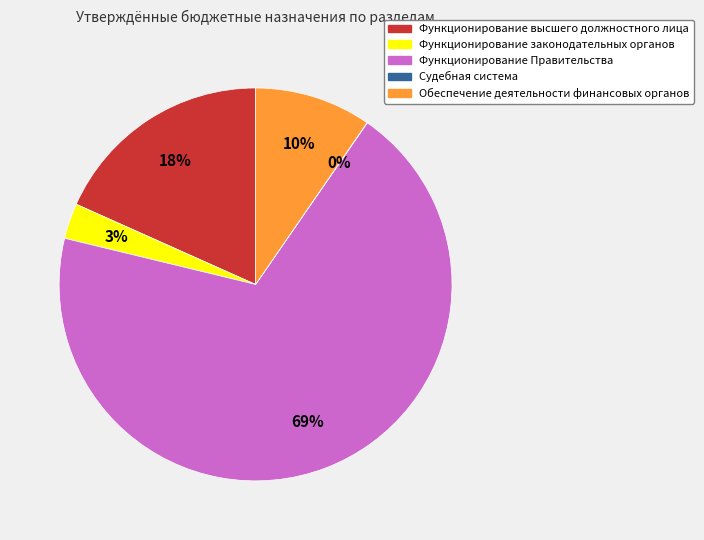

The Функционирование высшего должностного лица slice represents 7% of the pie. True or false?

False